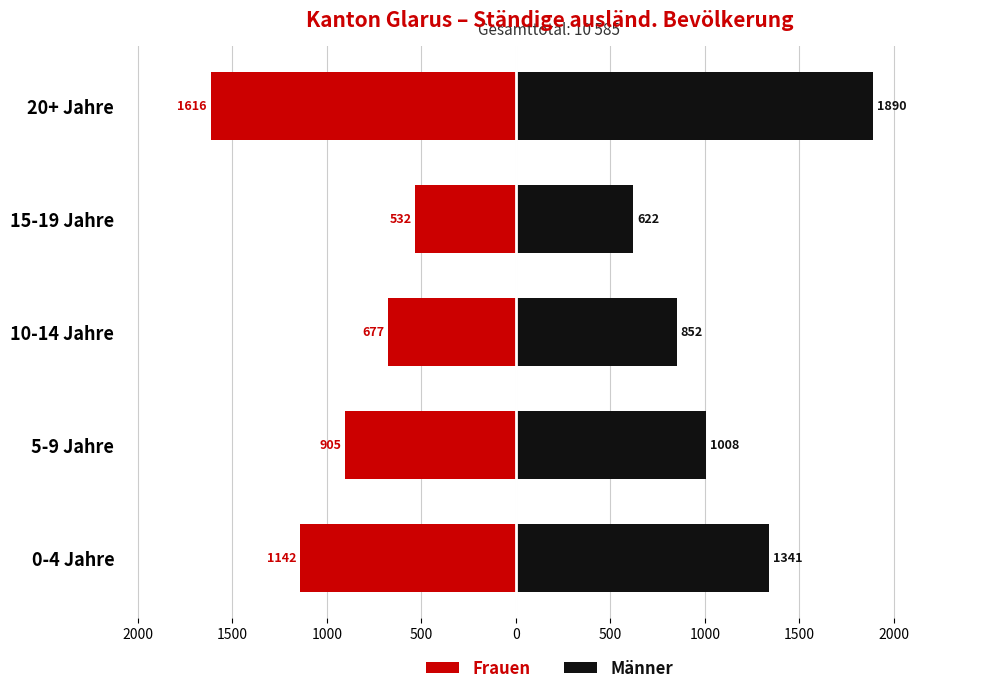

Is it true that Frauen equals -271 at 500?

False